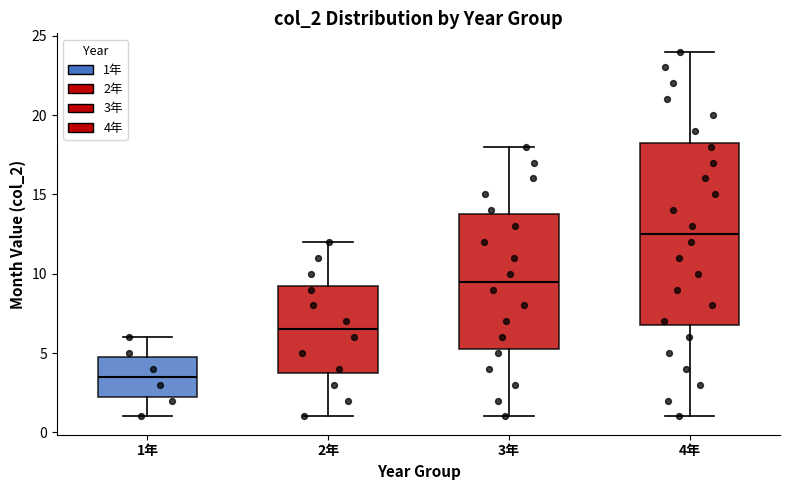

Comparing the boxes themselves (not the whiskers), which one is the tallest?

4年